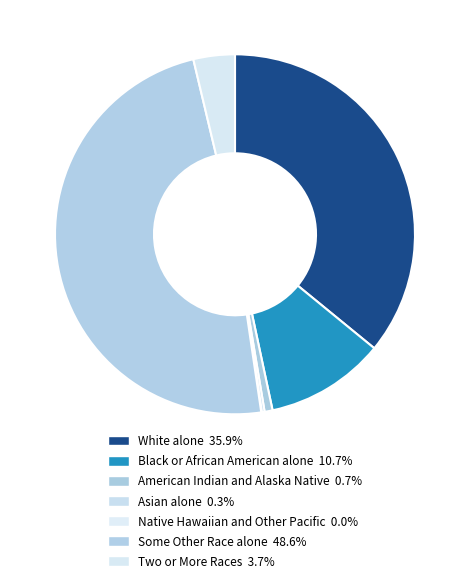

To the nearest percent, what is the difference between the largest and smallest slice percentages?

49%